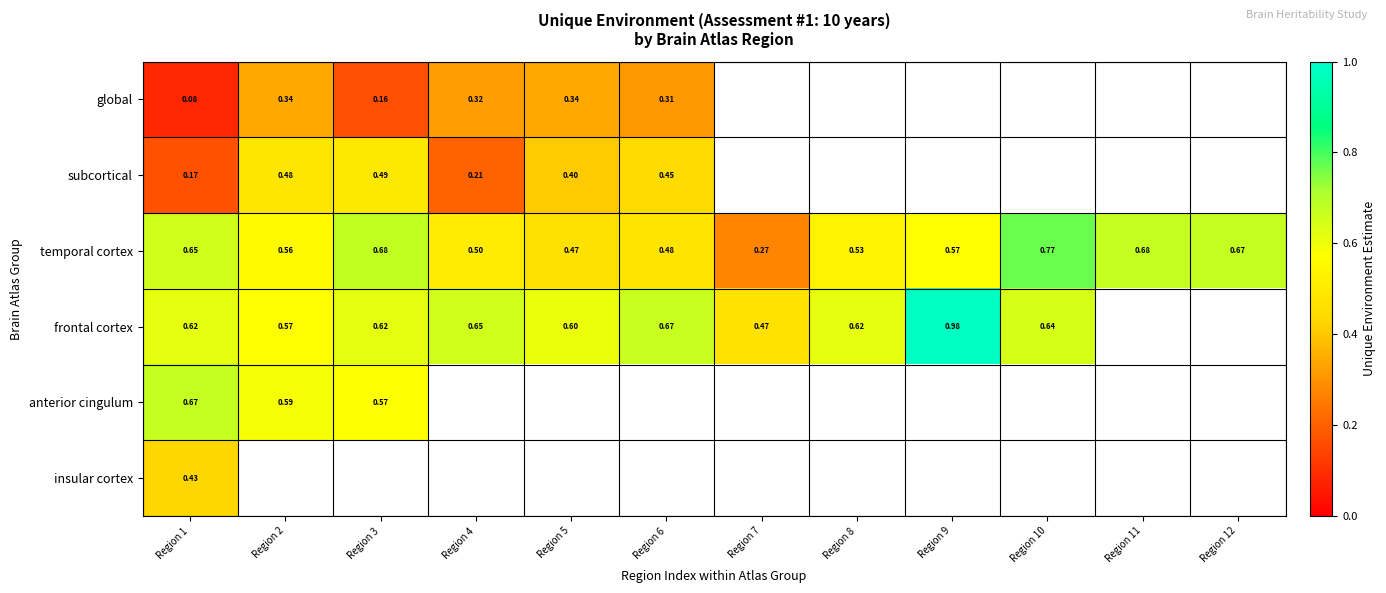

At Region 2, list the series in order from smallest to largest.

global, subcortical, temporal cortex, frontal cortex, anterior cingulum, insular cortex